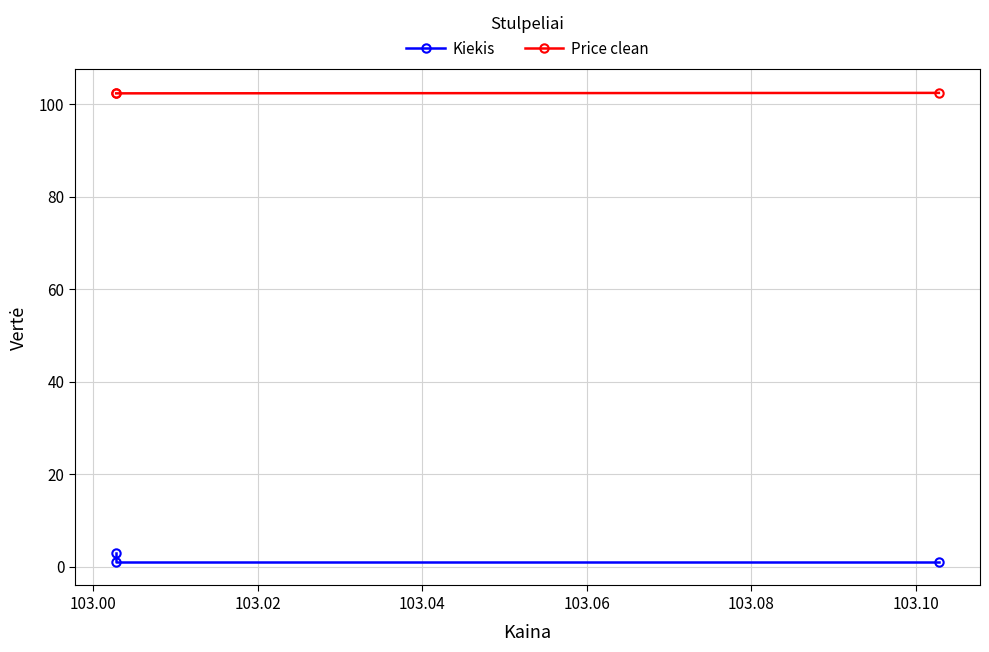

What is the spread (max minus min) of values at 103.00?

101.4